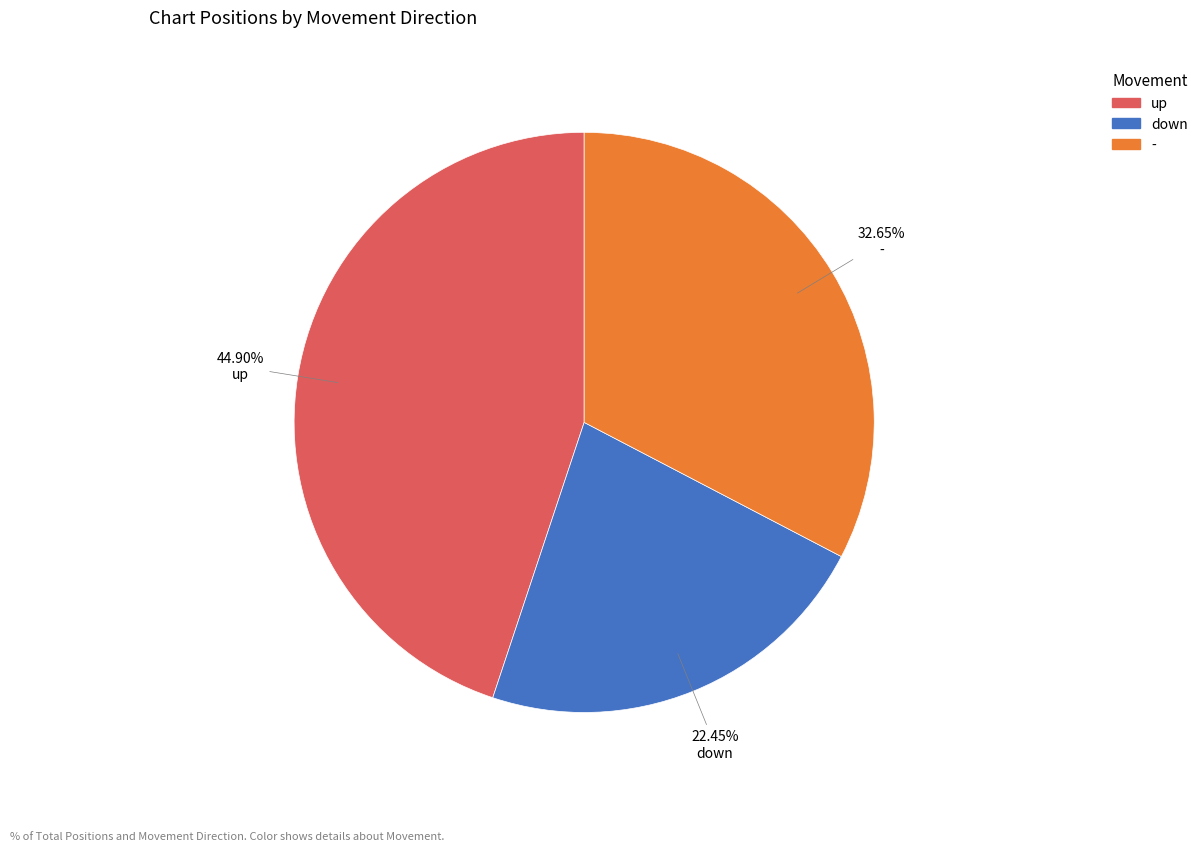

Is down the majority of the pie?

No